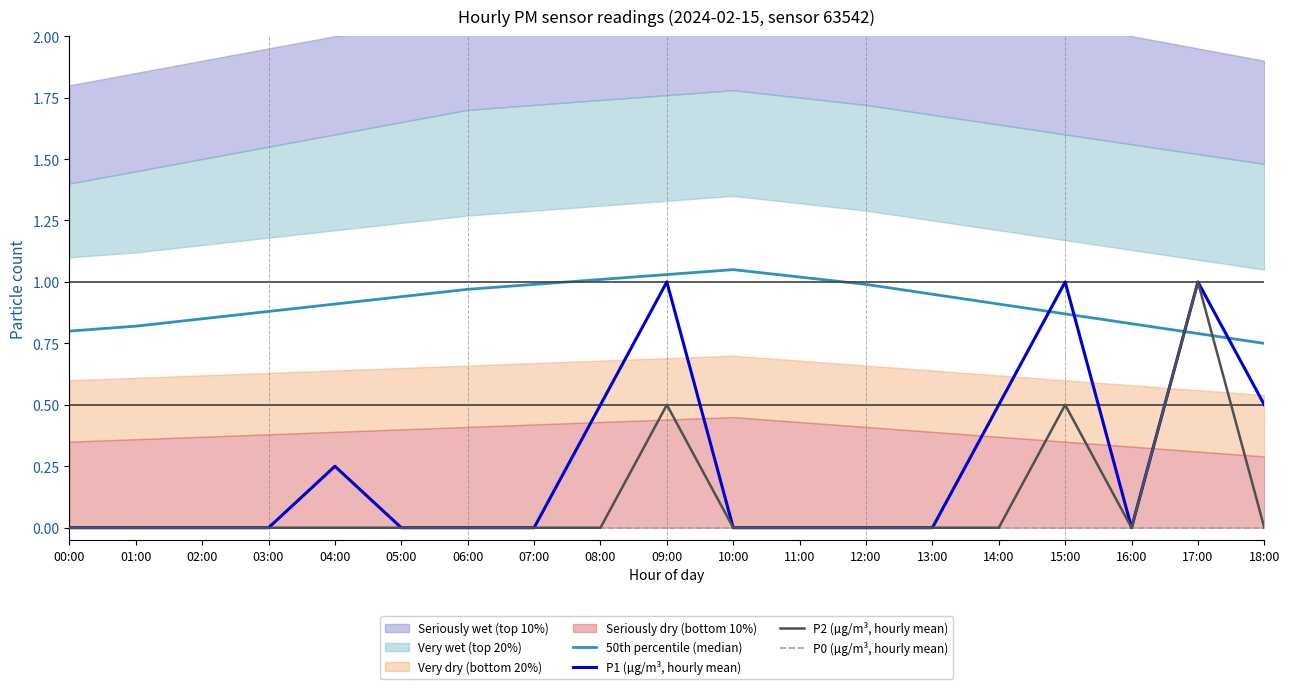

Which has a higher value, 04:00 or 03:00?

04:00